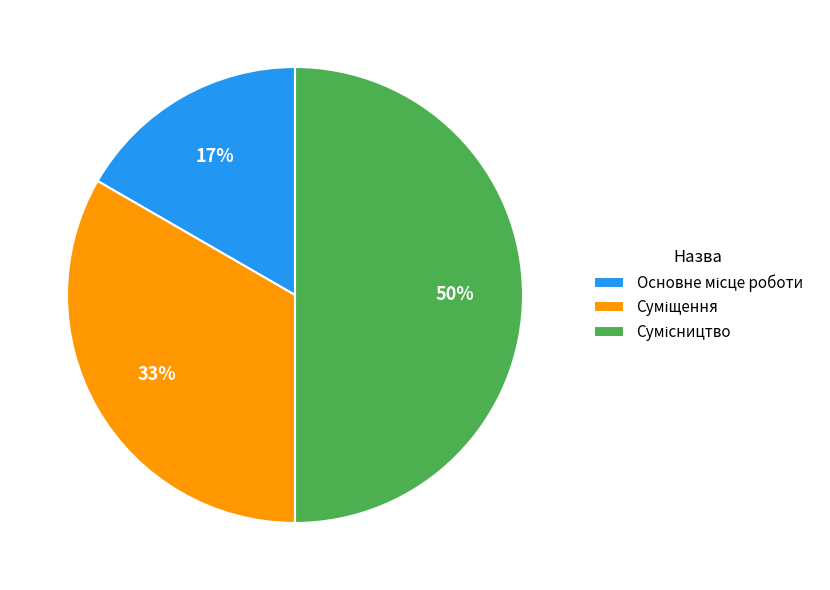

To the nearest percent, what is the difference between the largest and smallest slice percentages?

33%